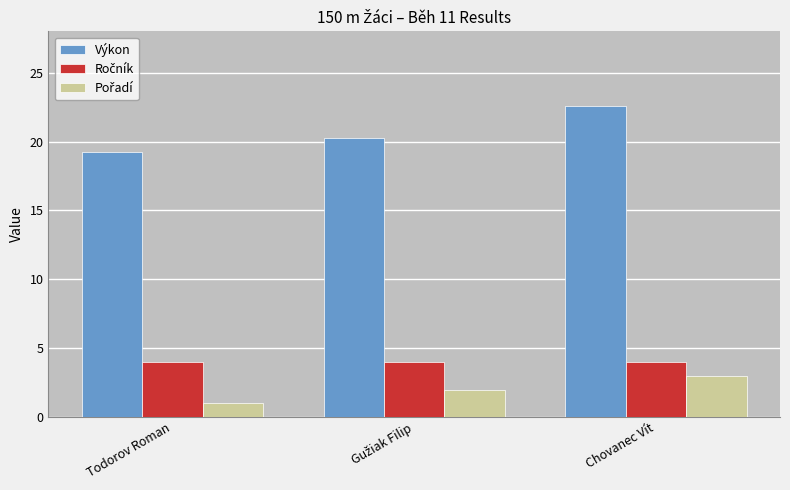

Which series has the largest total across all categories?

Výkon